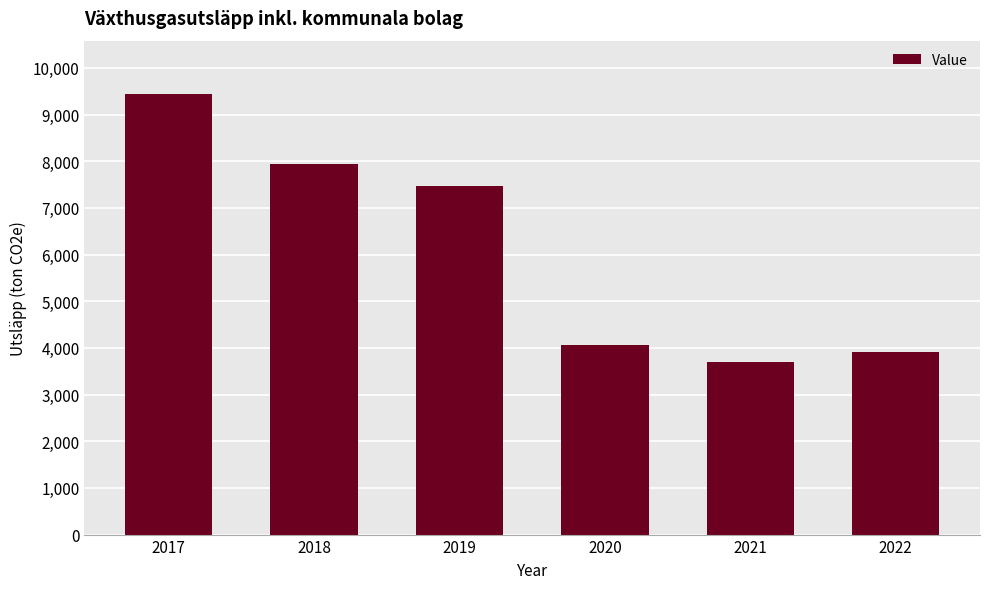

What is the approximate value at 2022, to the nearest 10?

3920